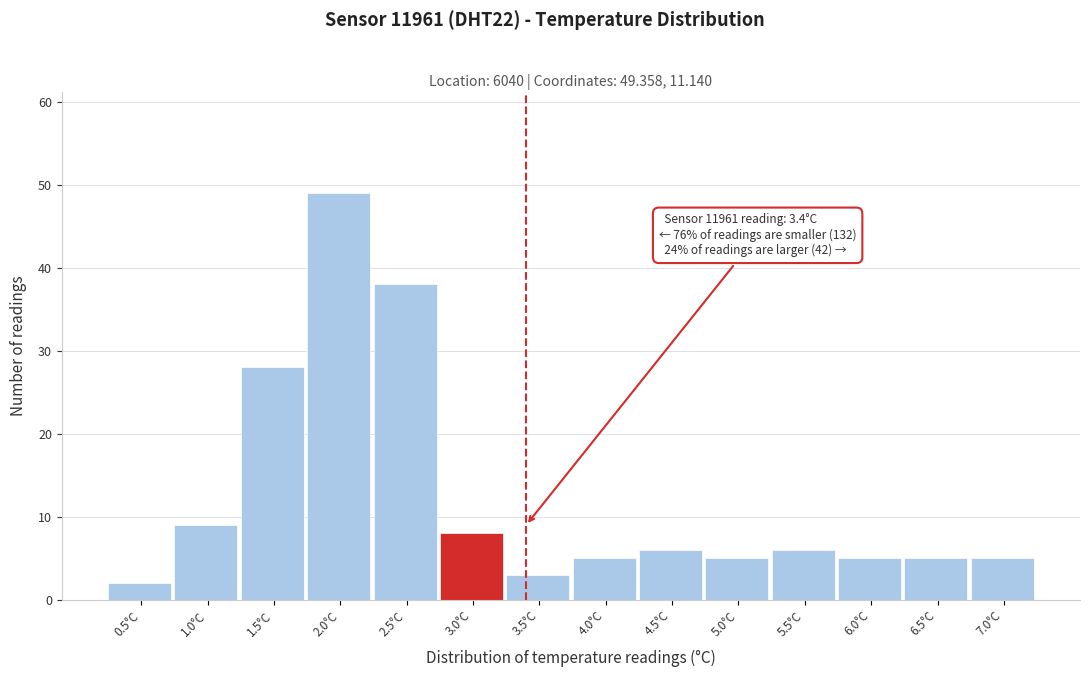

Reading left to right, transcribe all the data shown in this chart.

0.5°C=2	1.0°C=9	1.5°C=28	2.0°C=49	2.5°C=38	3.0°C=8	3.5°C=3	4.0°C=5	4.5°C=6	5.0°C=5	5.5°C=6	6.0°C=5	6.5°C=5	7.0°C=5